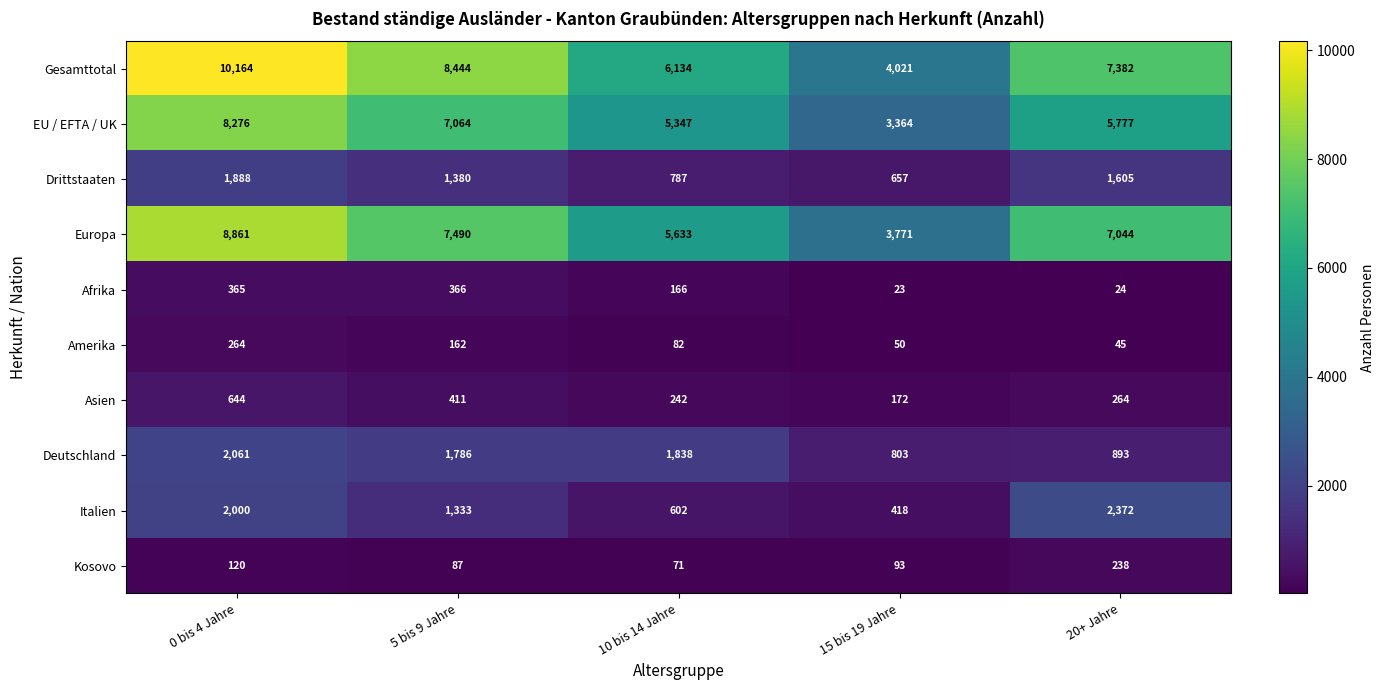

Which series has the largest range (max minus min)?

Gesamttotal